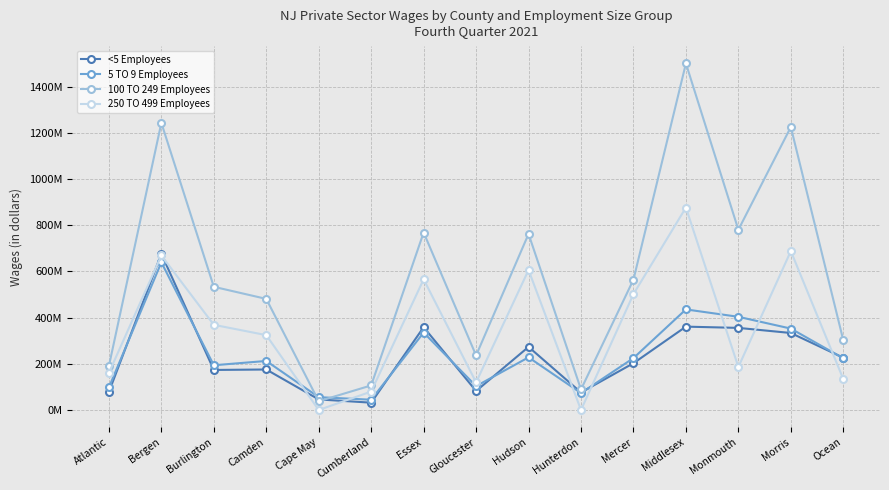

What is the spread (max minus min) of values at Gloucester?

153964646